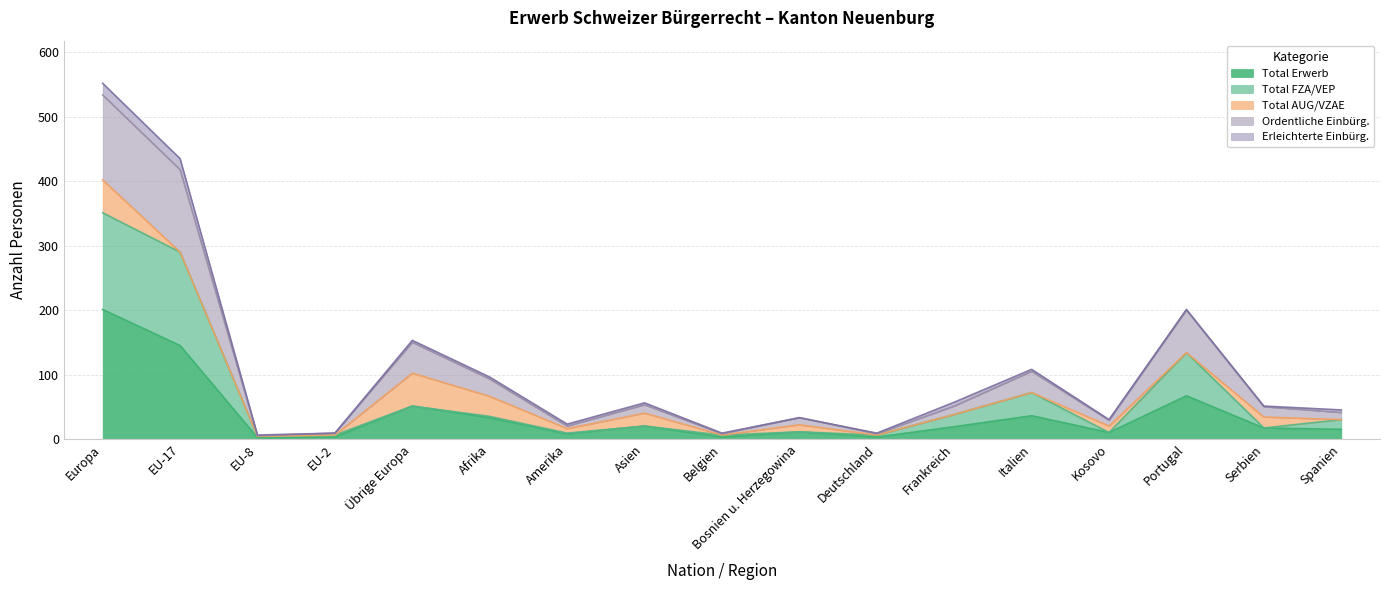

True or false: Total FZA/VEP has more than 1 interior local peaks.

True